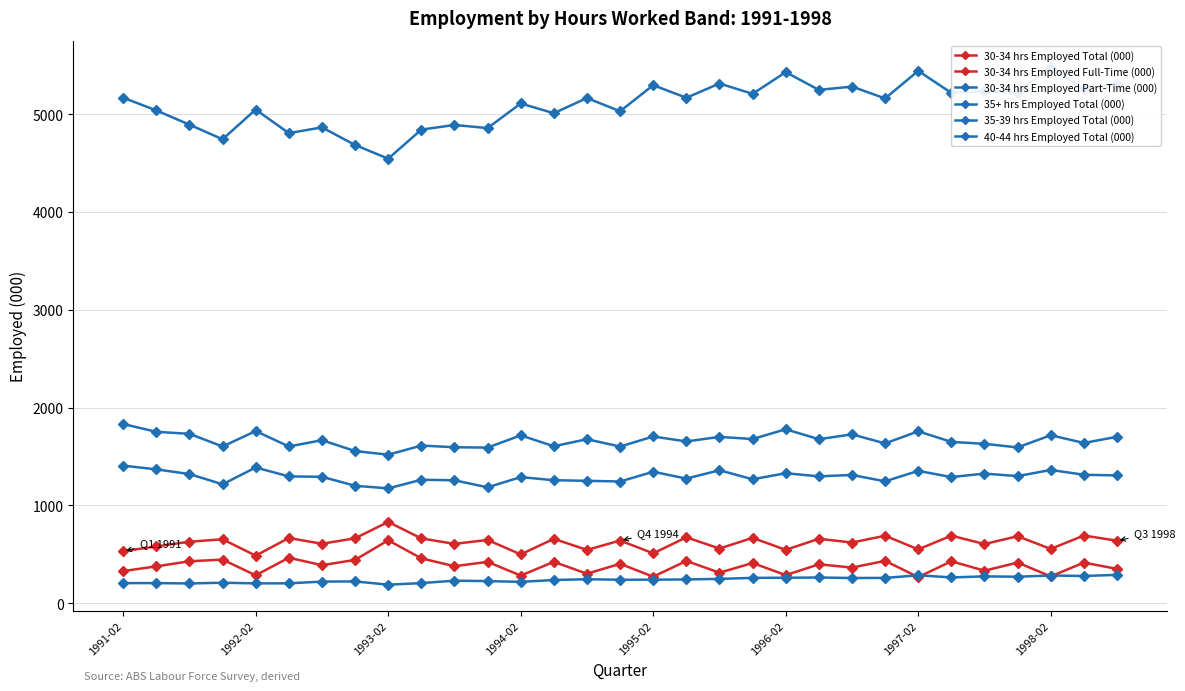

Between 8 and 10, which is larger?

8